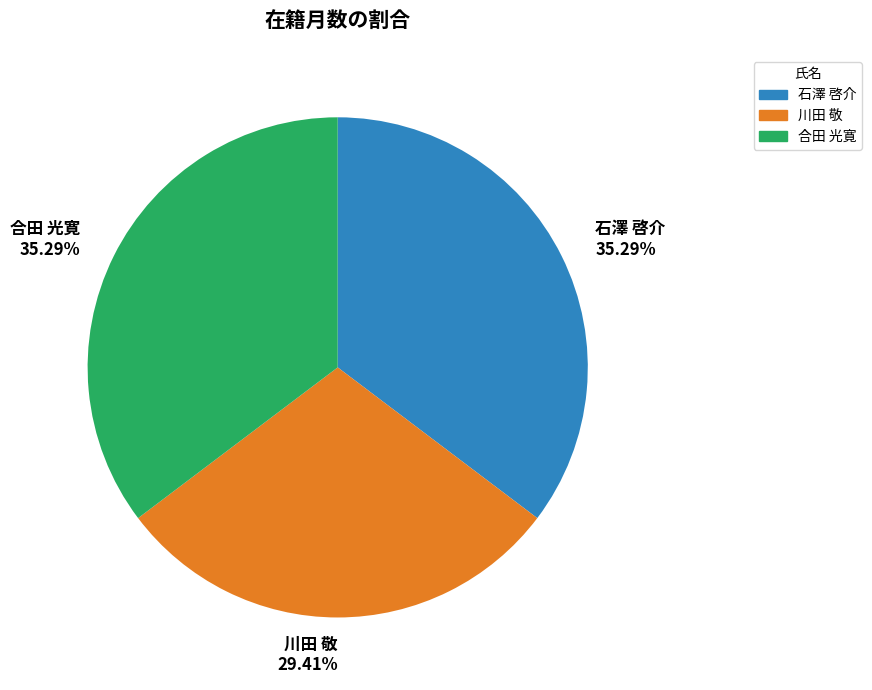

How many slices are in this pie chart?

3